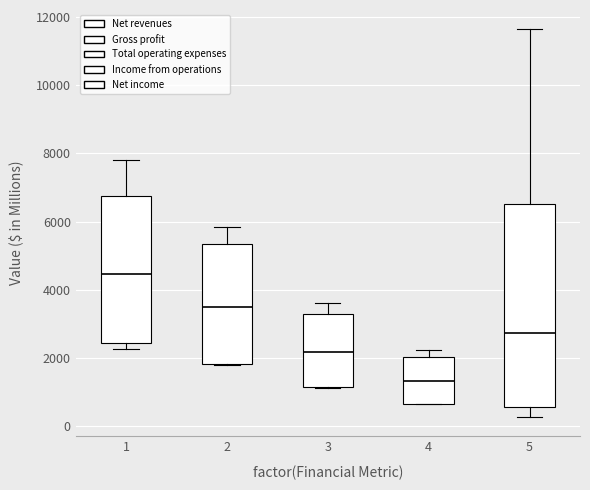

Comparing the boxes themselves (not the whiskers), which one is the tallest?

5